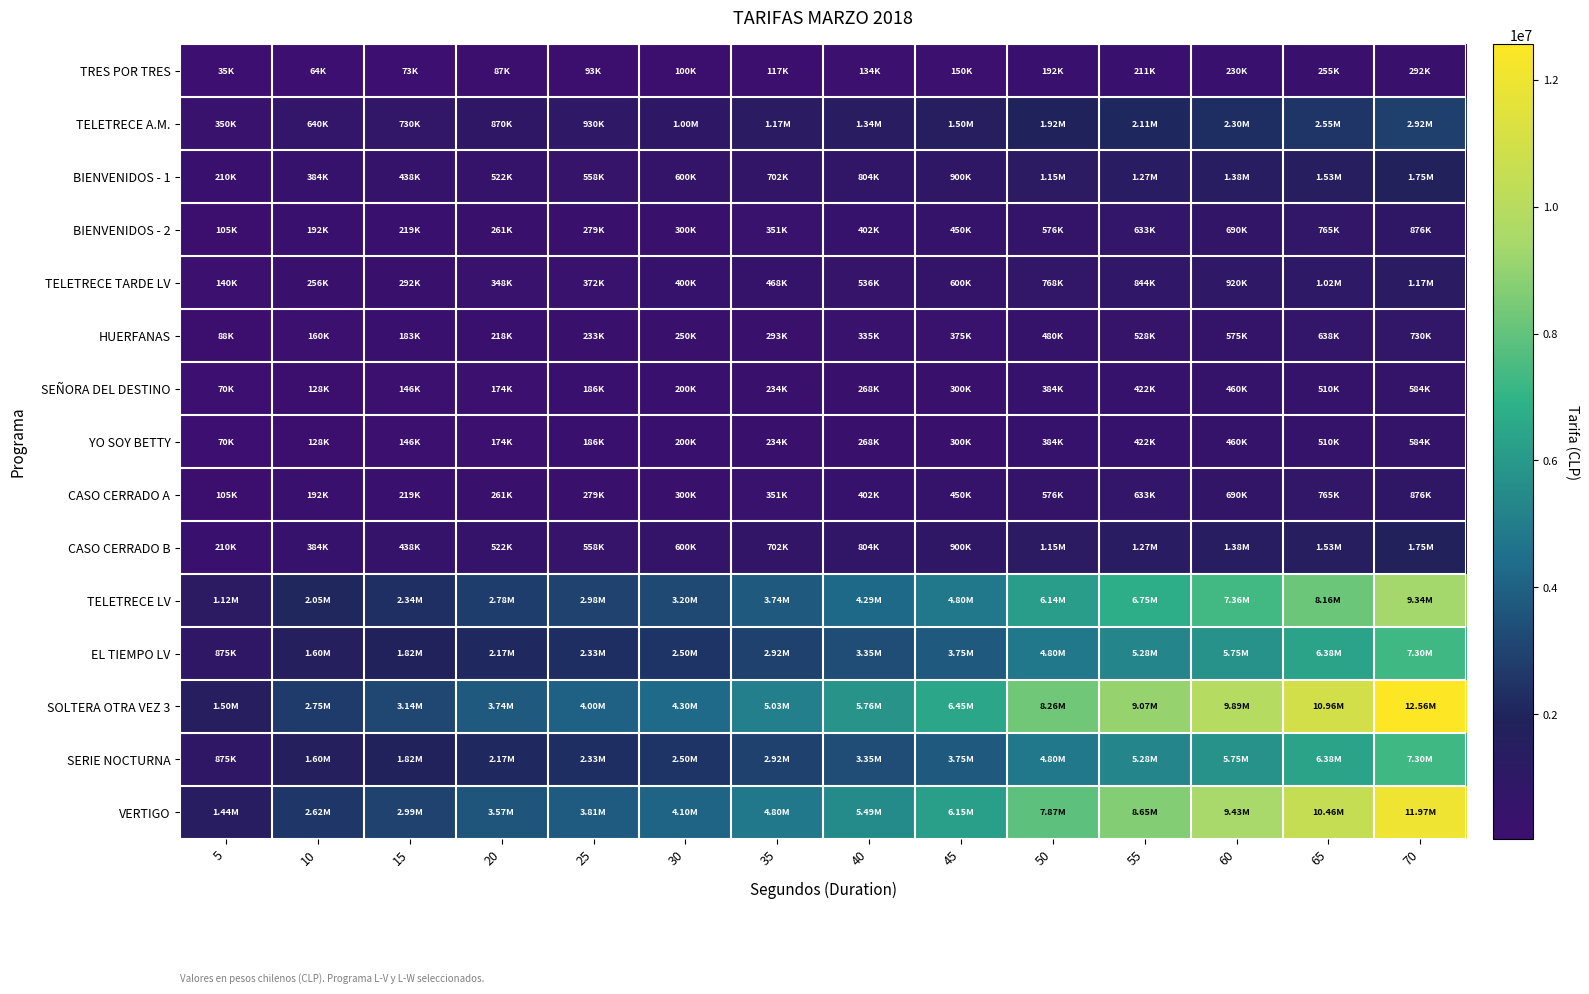

What is the minimum value shown in the chart?

35000